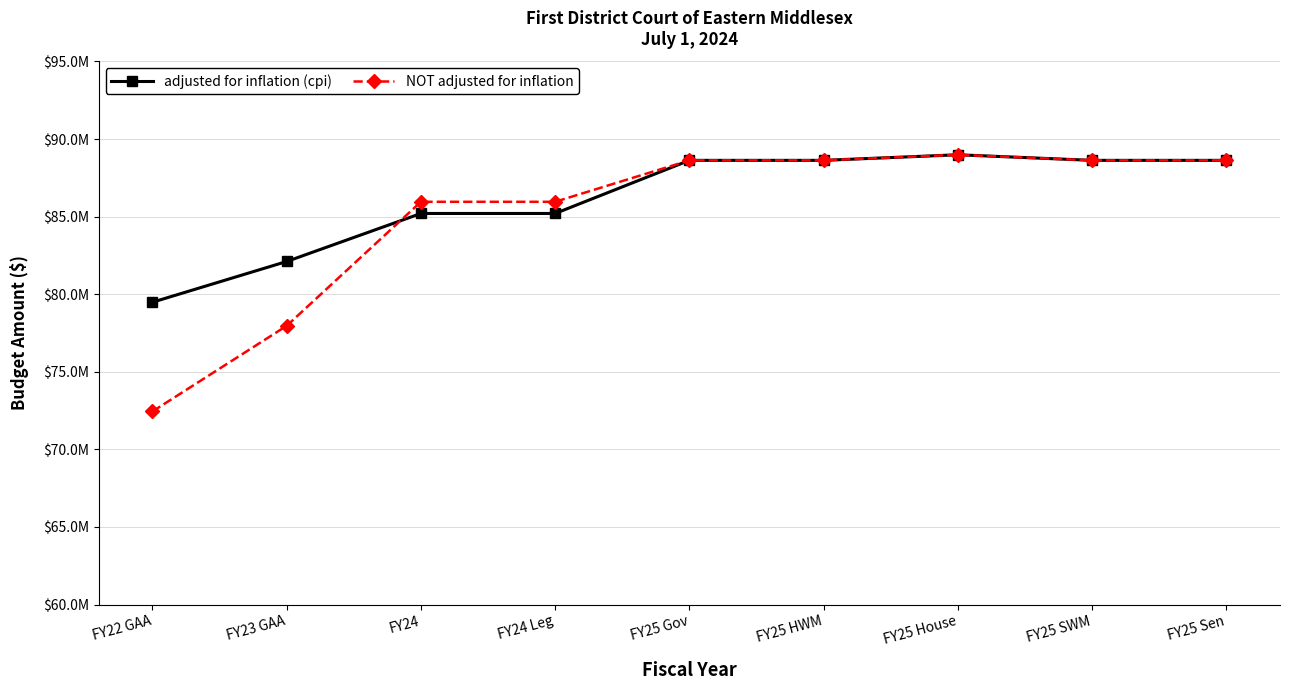

Is this an area chart (filled region under the line)?

No